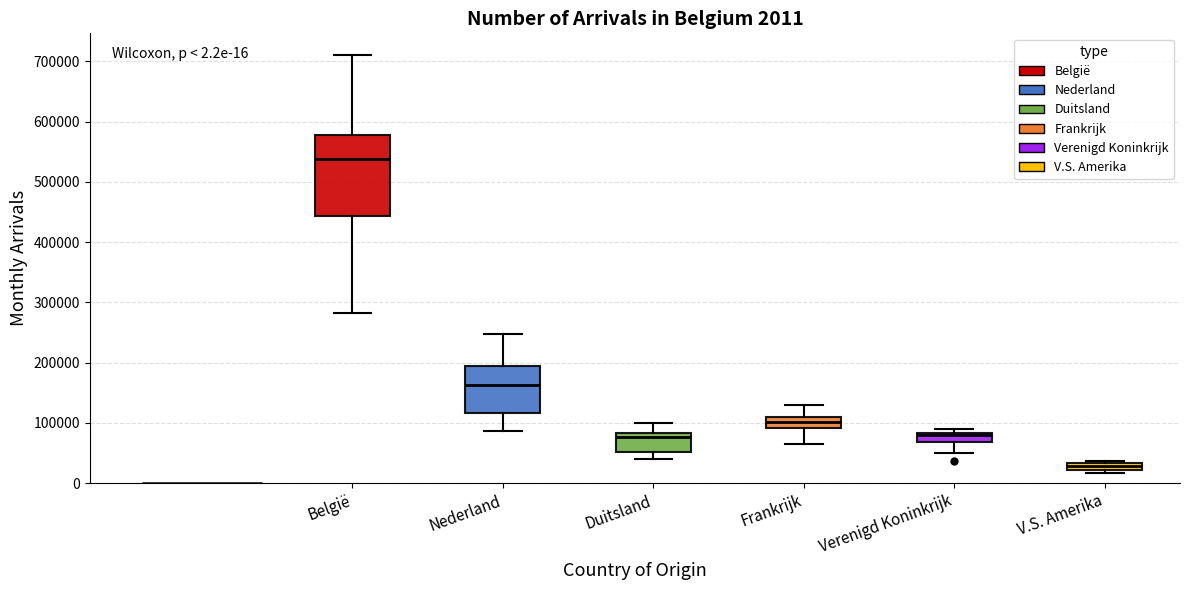

Which box's median line is the highest?

België